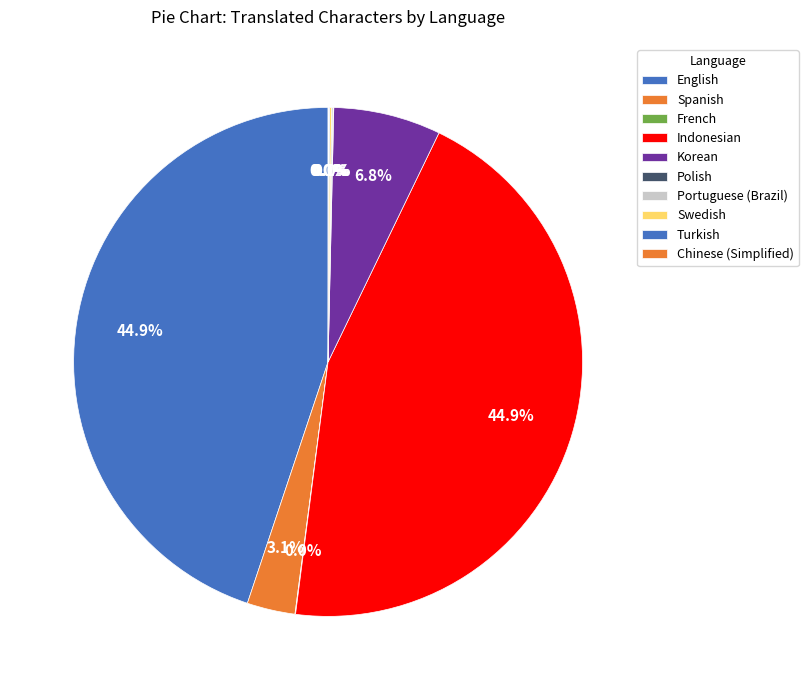

How much of the chart is everything except Indonesian?

55.1%